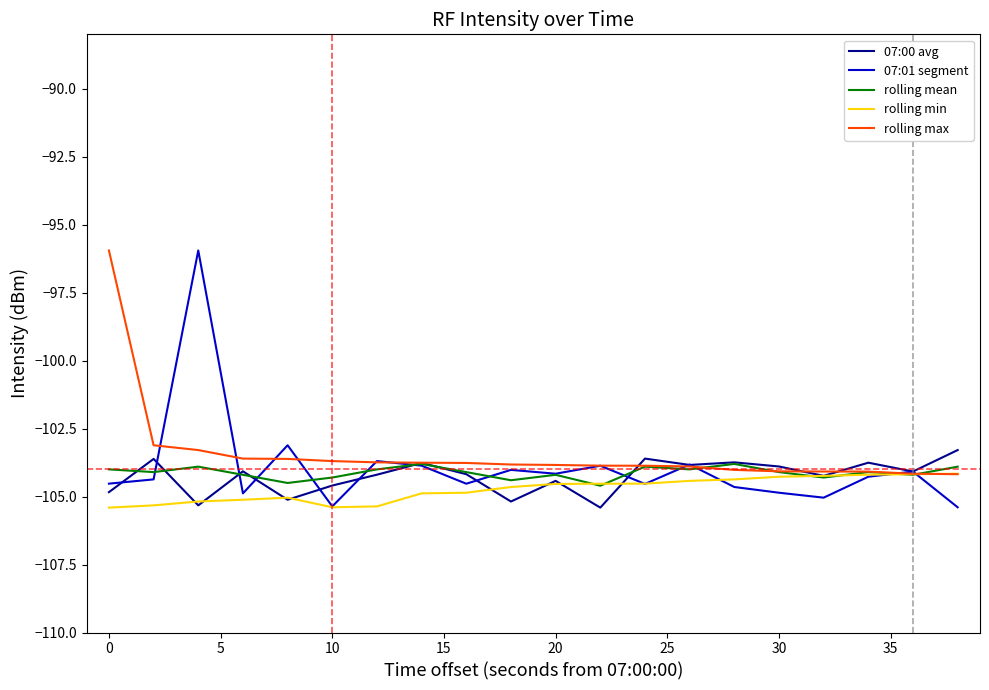

What is the maximum value for rolling mean?

-103.8